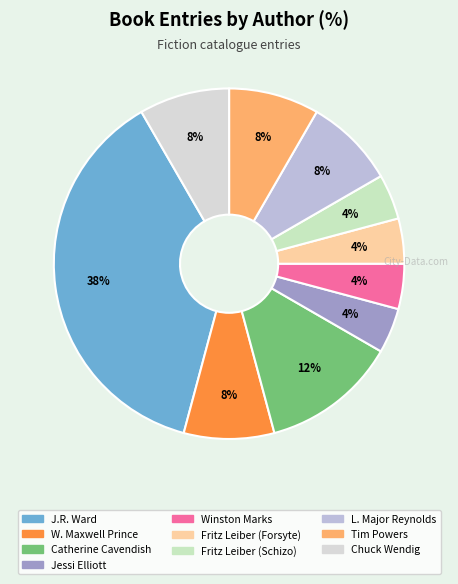

Which category has the smallest portion of the pie?

Jessi Elliott